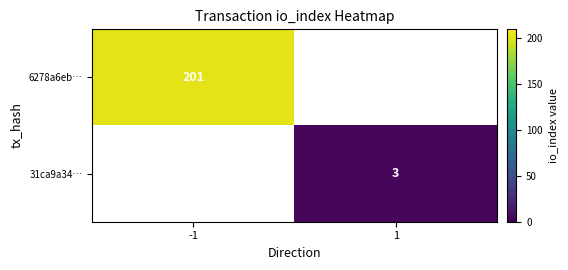

Is it true that 31ca9a34… equals 3 at 1?

True